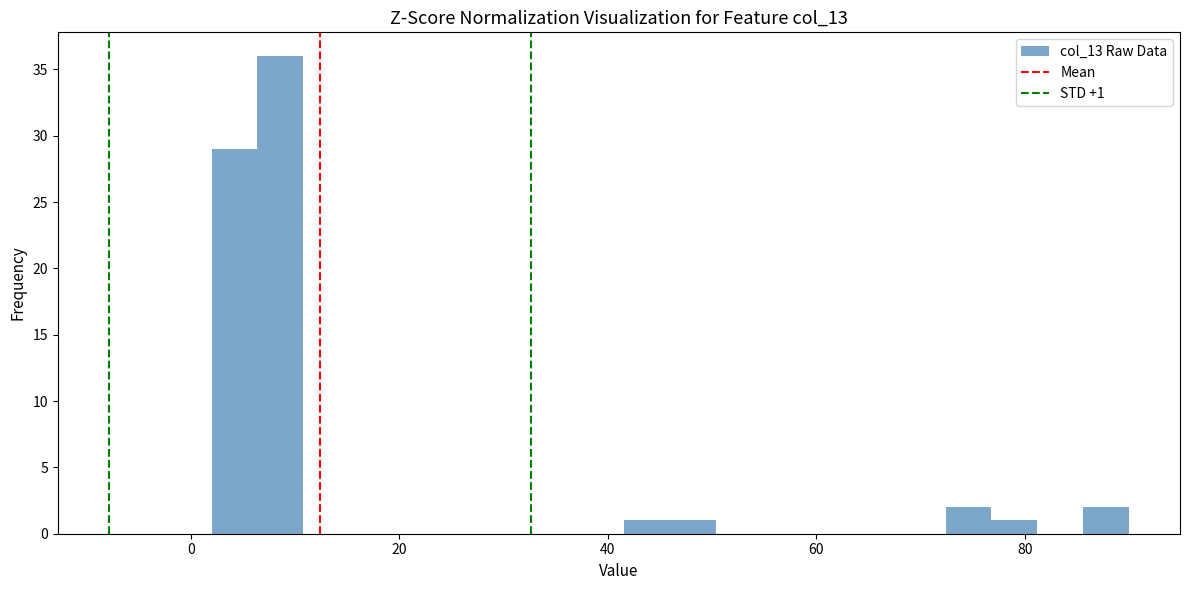

Read against the x-axis, roughly where is the centre of the tallest bar?

8